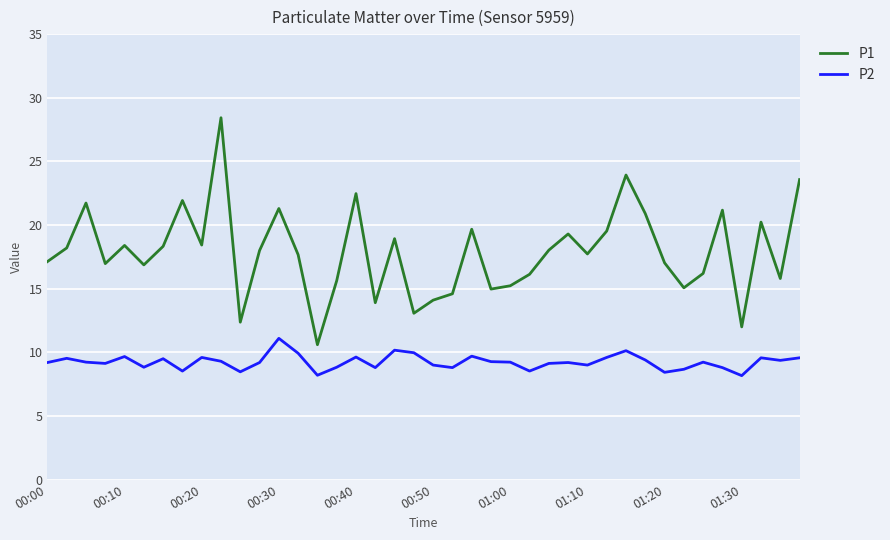

Which series has the largest total across all categories?

P1